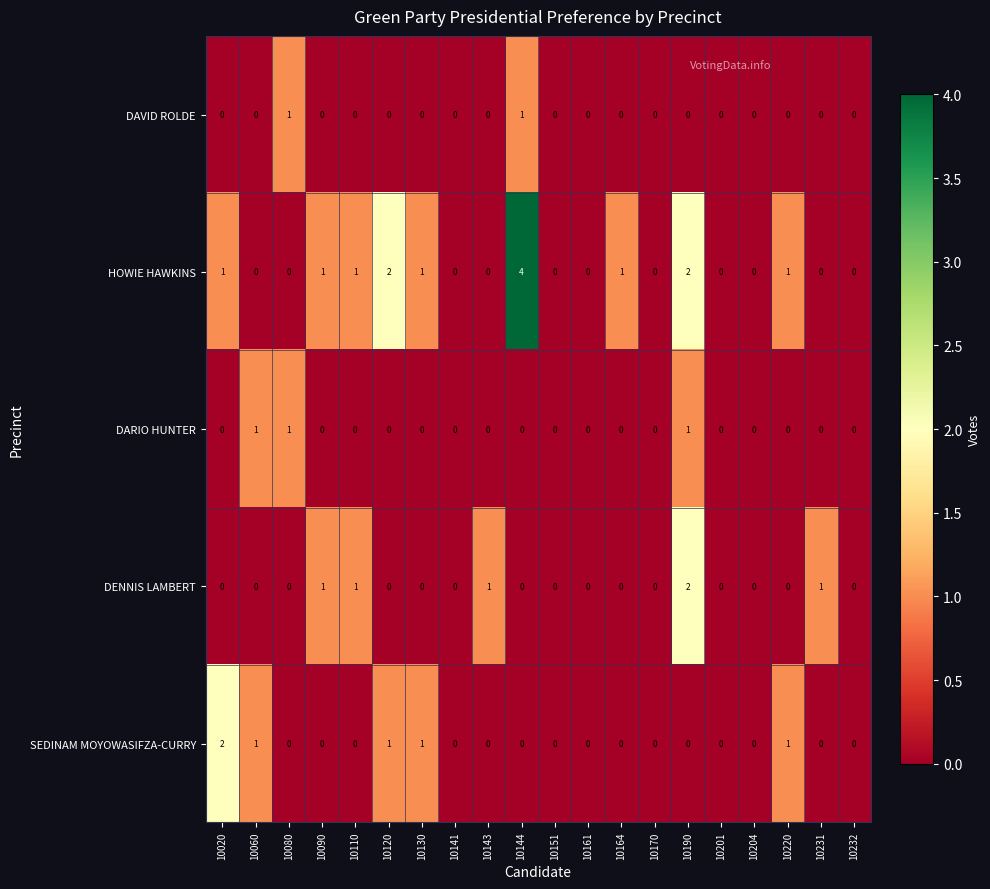

Which series has the largest total across all categories?

HOWIE HAWKINS